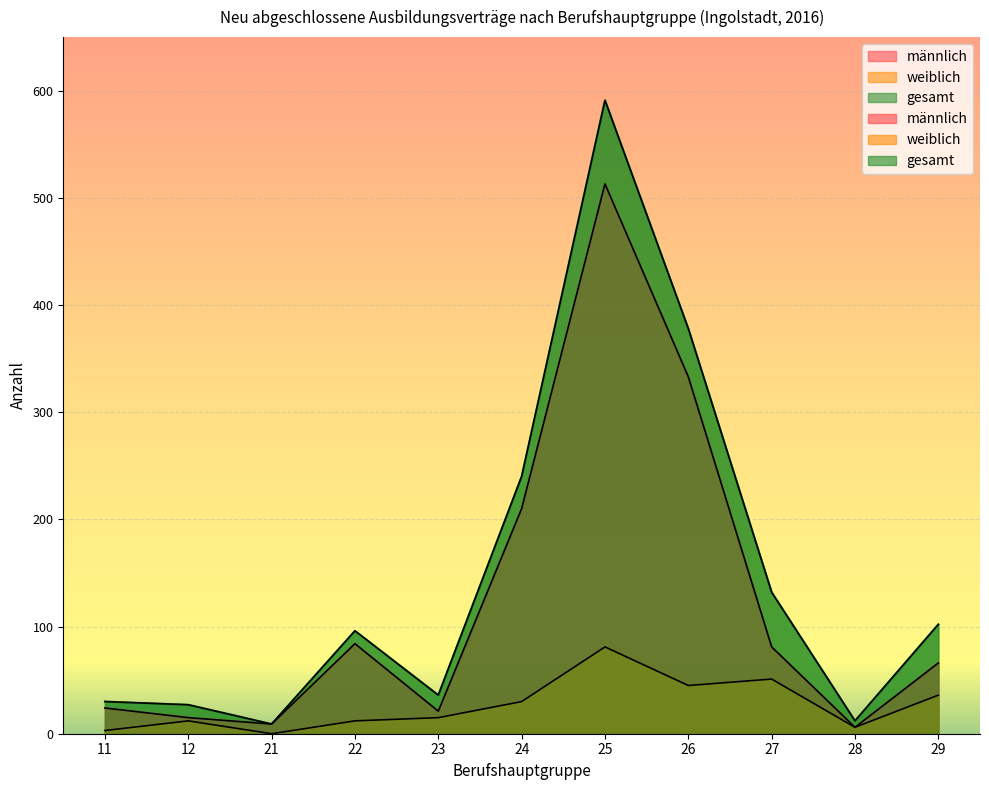

True or false: gesamt and männlich cross at least once.

False